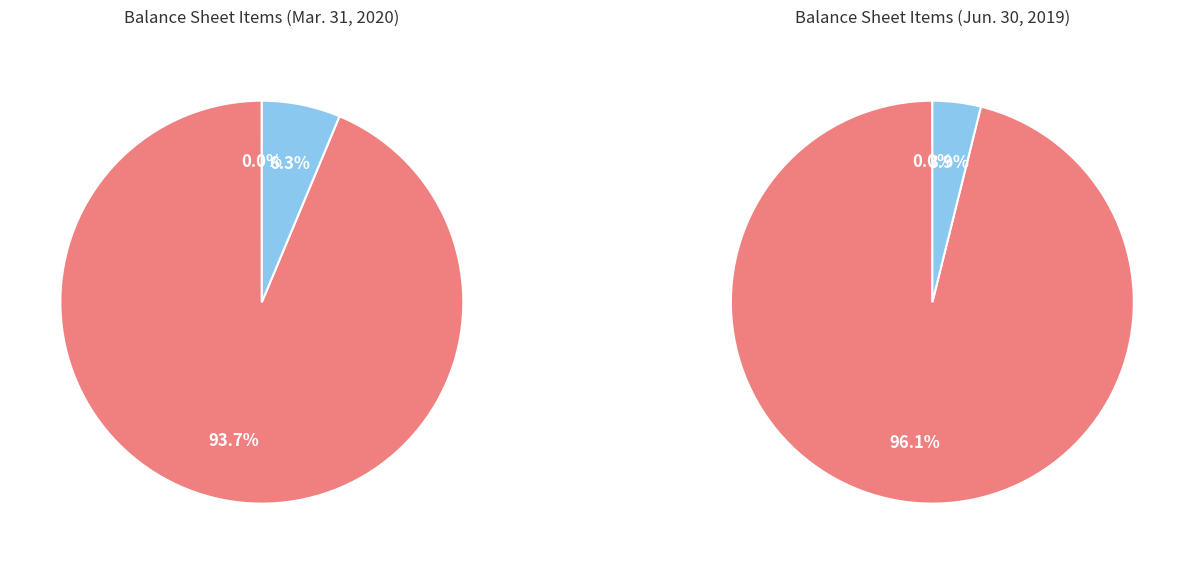

Is it true that Common stock, shares outstanding is 87% of the pie?

False